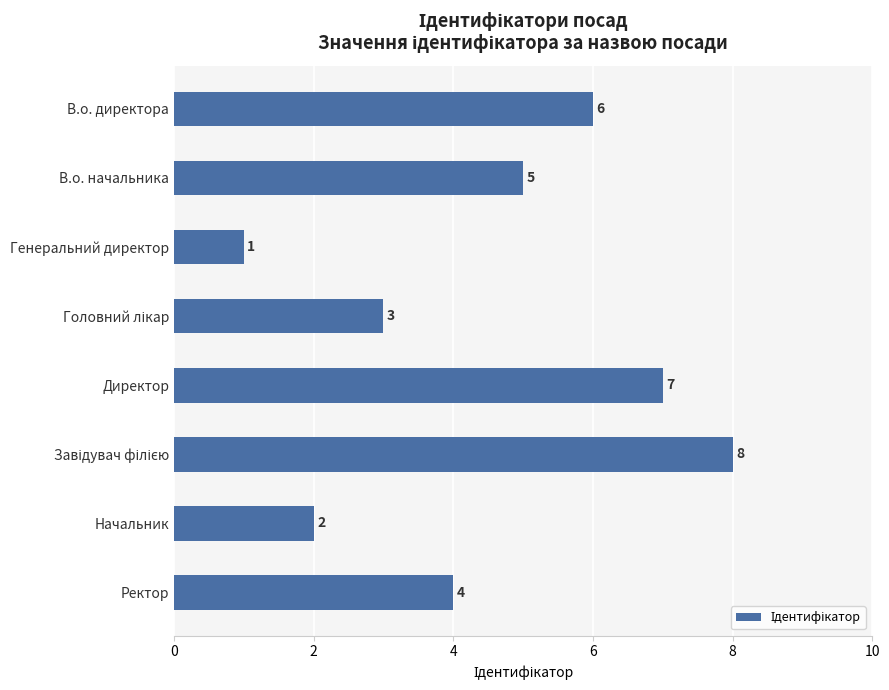

Reading top to bottom, what are all the values shown in this chart?

6	5	1	3	7	8	2	4